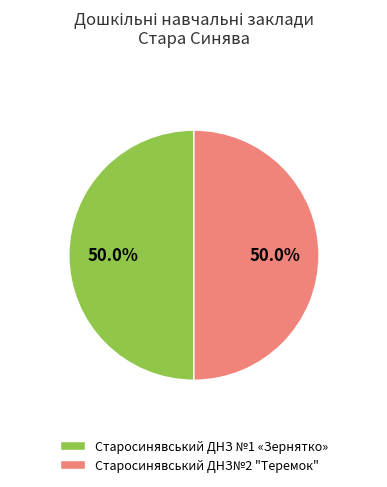

How many slices are in this pie chart?

2